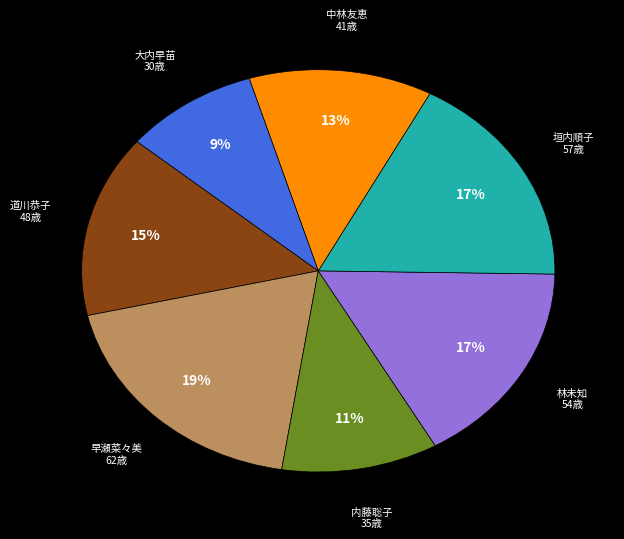

Is there a majority slice in this chart?

No